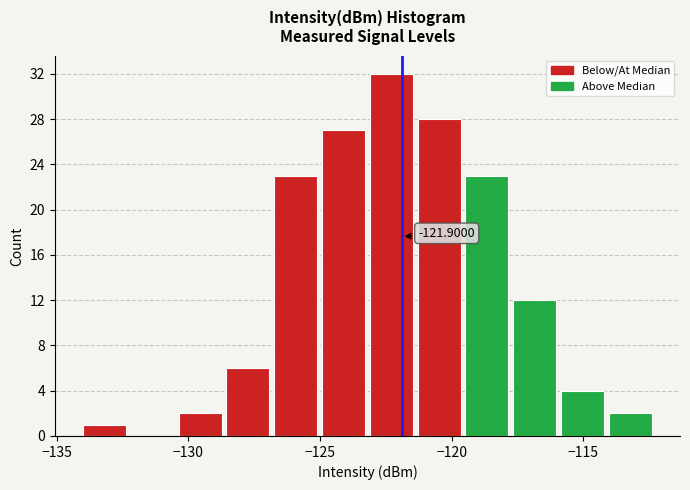

Around what value on the x-axis is the tallest bar? Give the approximate position of its centre, as read against the axis.

-122.5